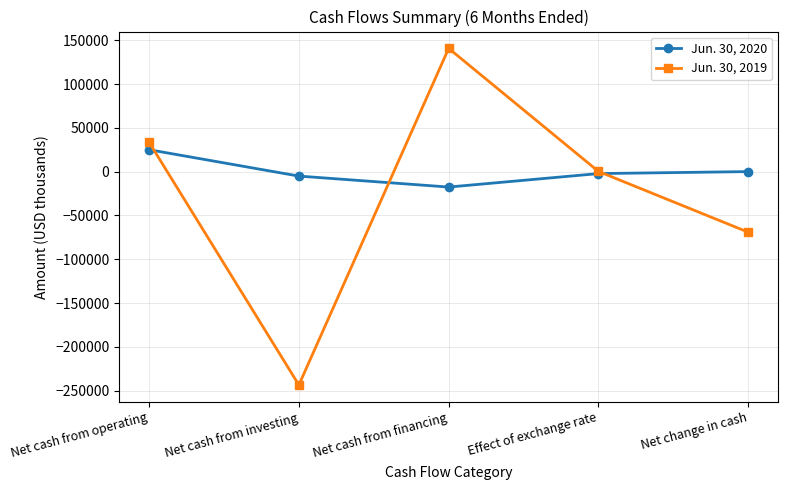

Reading left to right, list all the values displayed in this chart.

Jun. 30, 2020: 25002	-5110	-17629	-2254	9
Jun. 30, 2019: 33529	-243579	140677	189	-69184